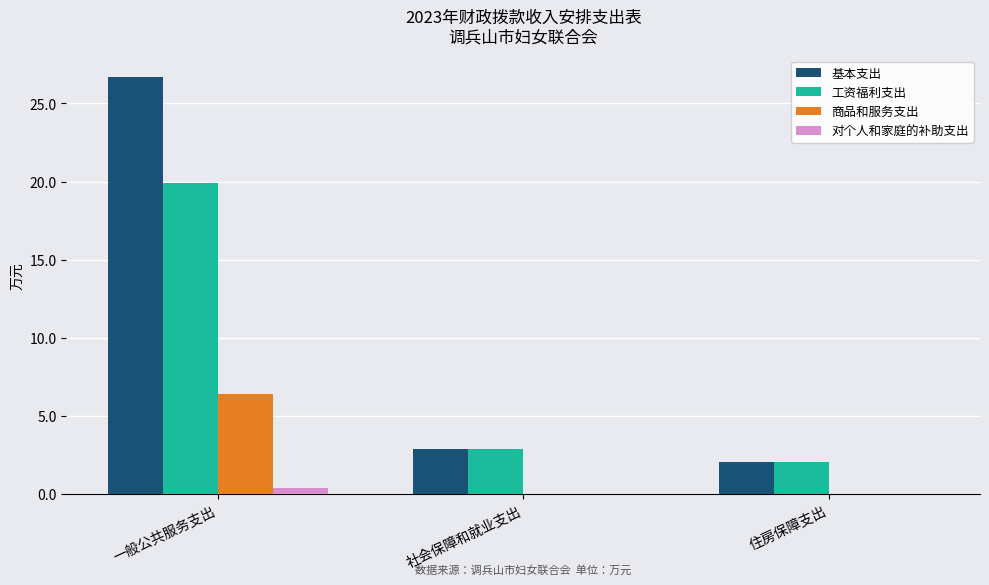

How many distinct data groups are displayed?

4